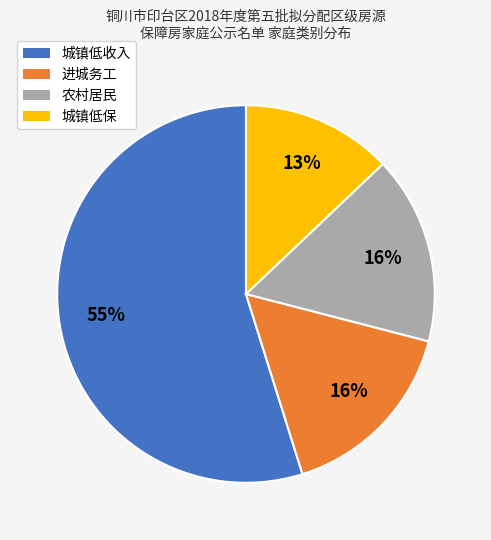

What percentage is the 城镇低保 slice, to the nearest percent?

13%